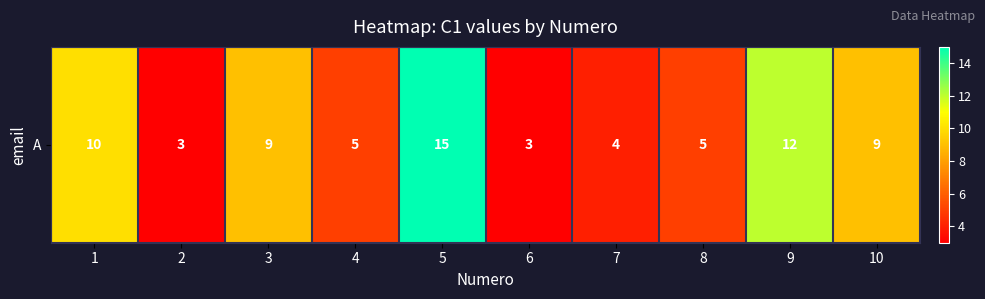

How many data points are less than 9?

5